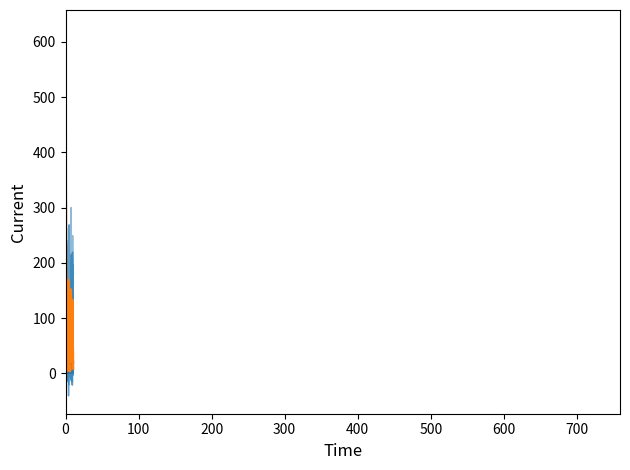

At how many categories does at least one series exceed 239?

1